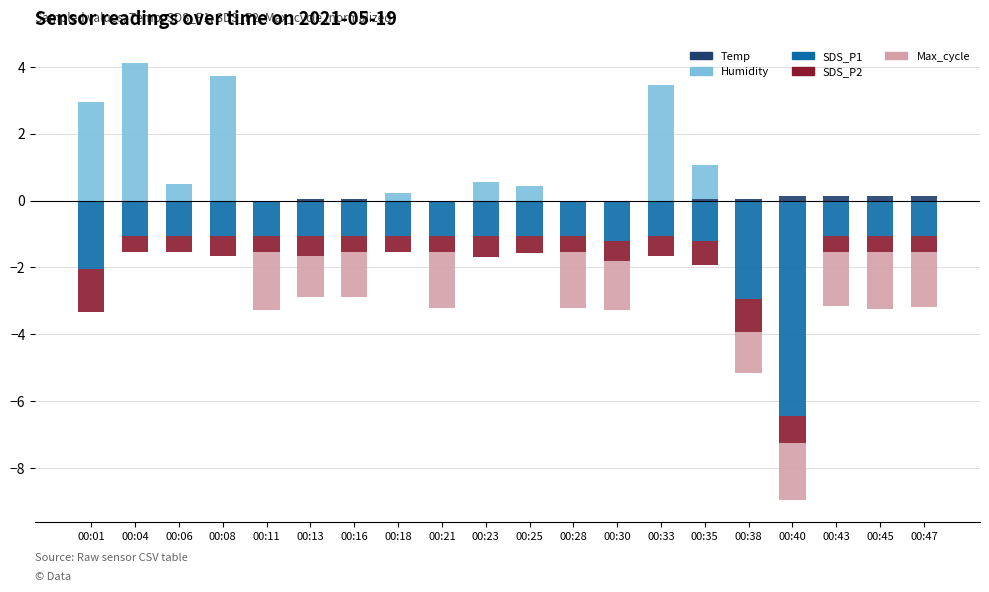

At which label is SDS_P2 closest to 0?

00:04